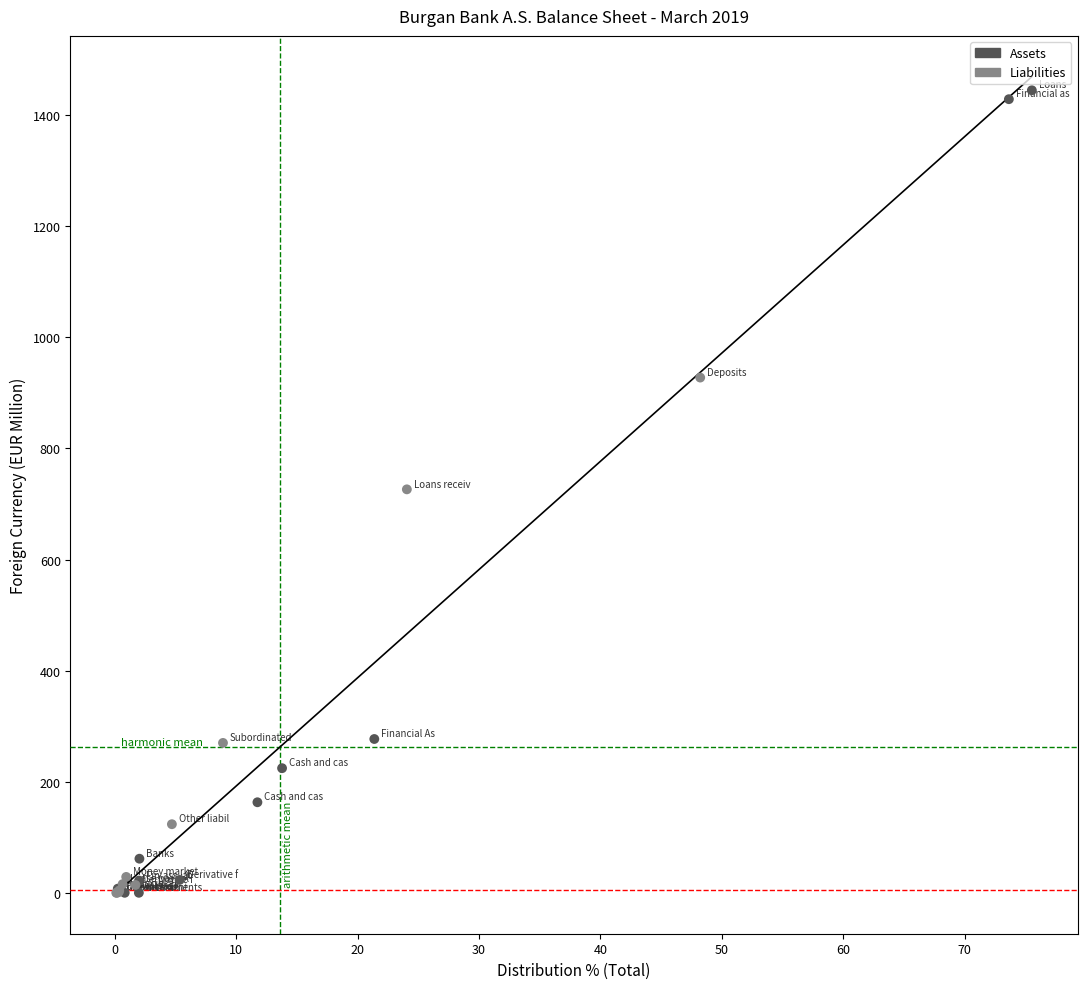

Which series reaches the maximum Y coordinate?

Assets